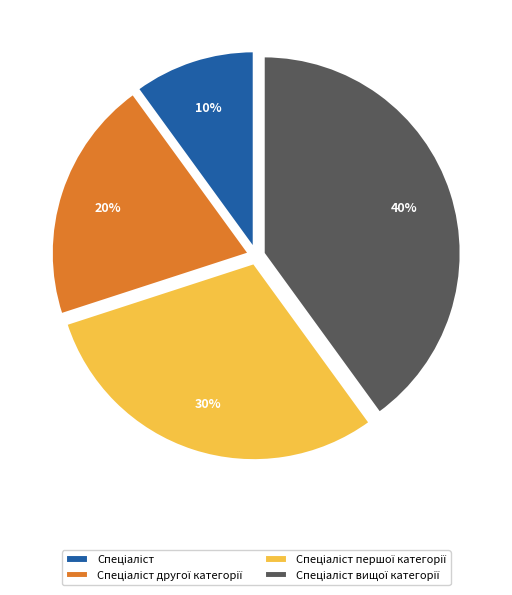

To the nearest percent, what is the difference between the largest and smallest slice percentages?

30%